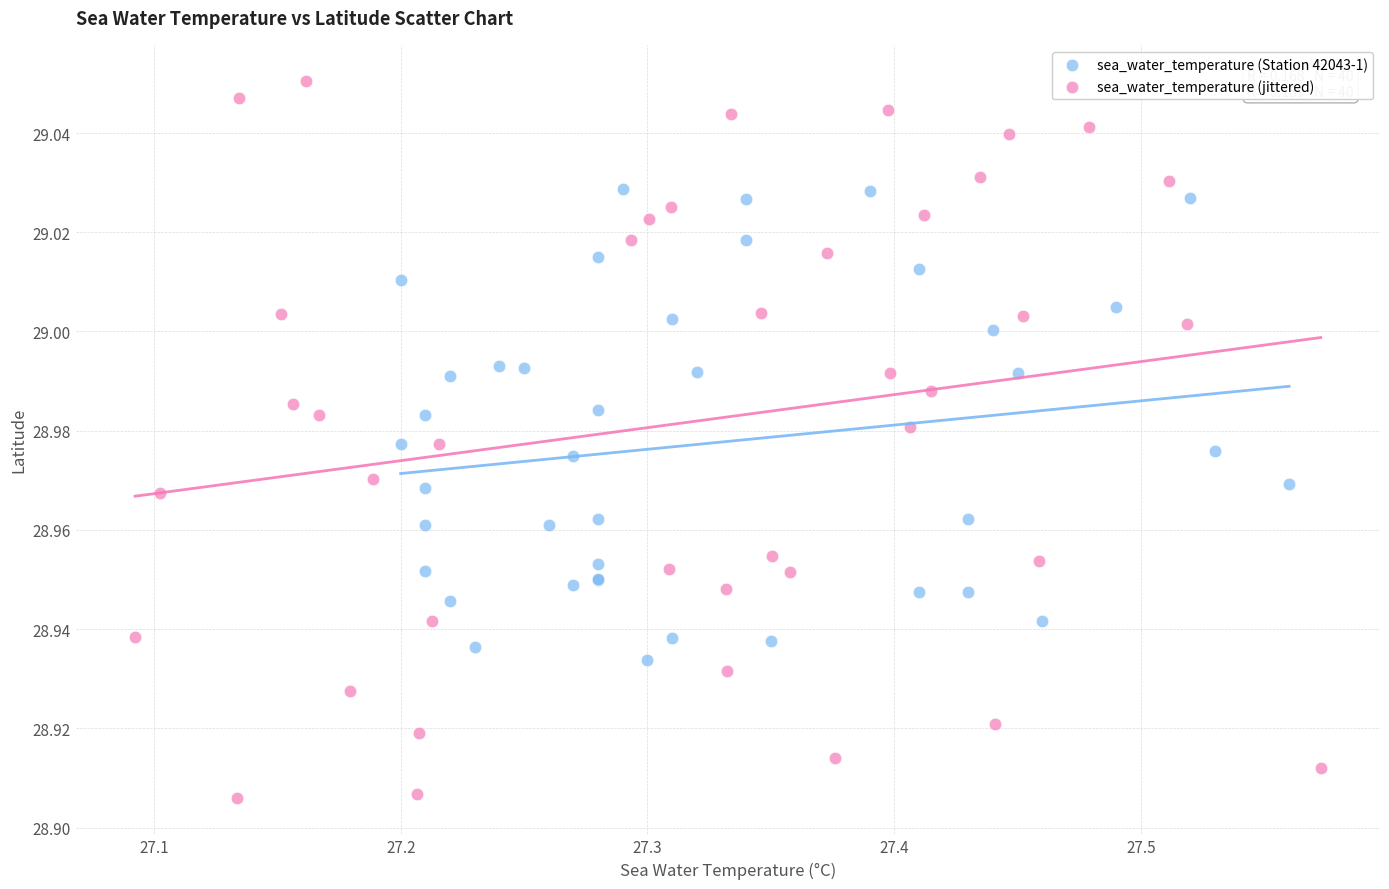

Which series has the widest spread of Y values?

sea_water_temperature (jittered)